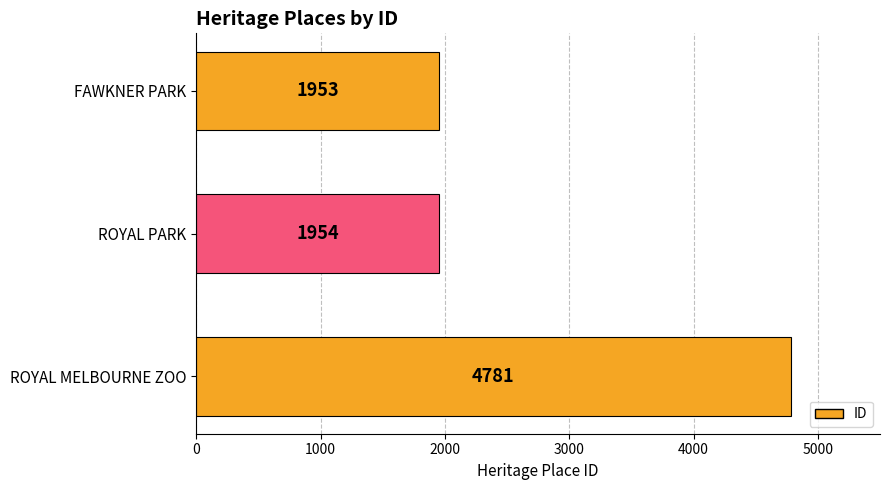

At which label is the value closest to 3367?

ROYAL PARK